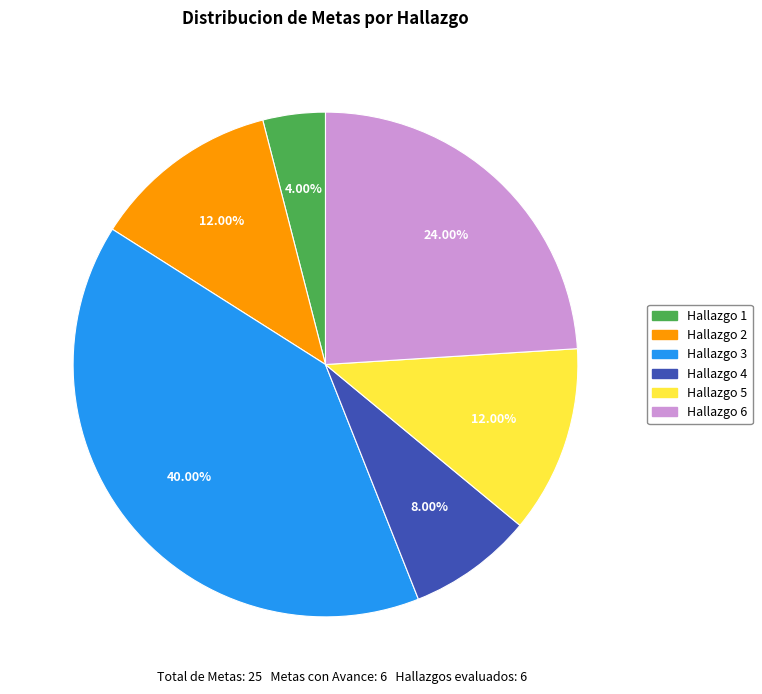

Is Hallazgo 6 the majority of the pie?

No